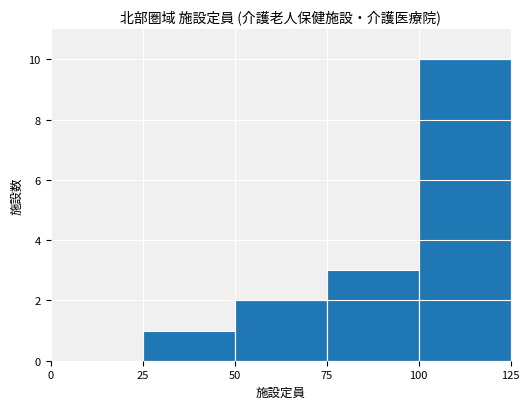

What is the sum of the values at 50 and 75?

5